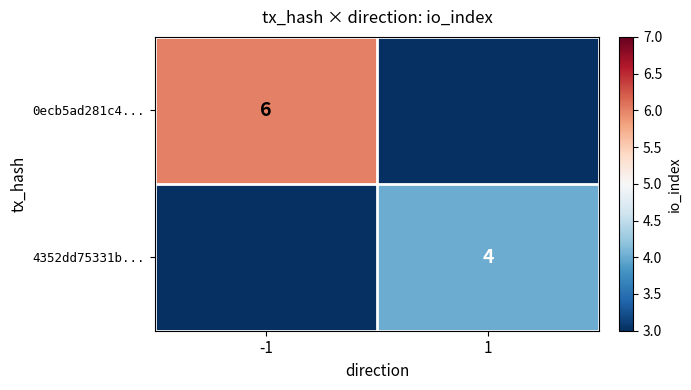

At which category is the sum across all series the highest?

-1